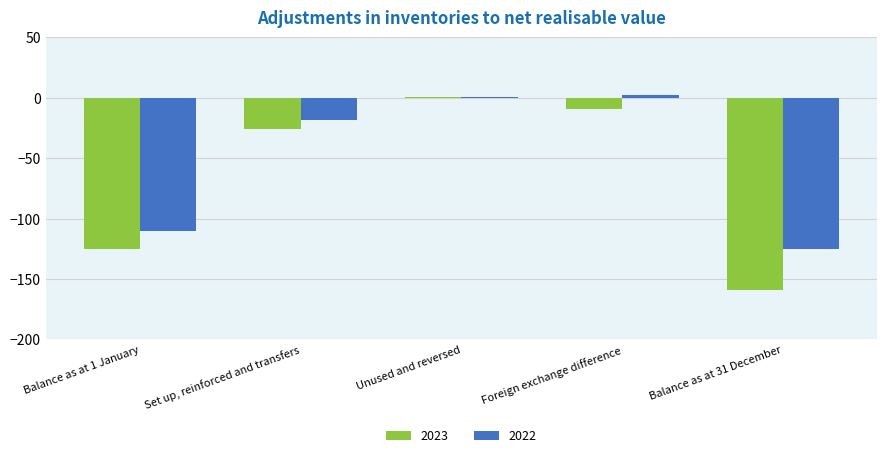

Is it true that 2023 equals -58 at Balance as at 31 December?

False